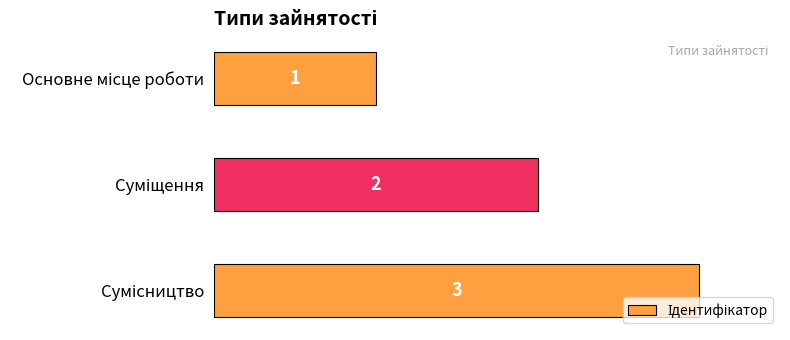

Count the values in the range 1 to 3.

3